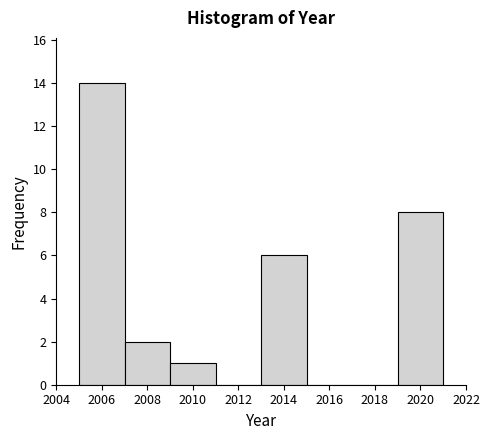

How tall is the bar that spans 2007 to 2009 on the x-axis? The values are not printed on the chart, so give them approximately, as read against the axis.

2